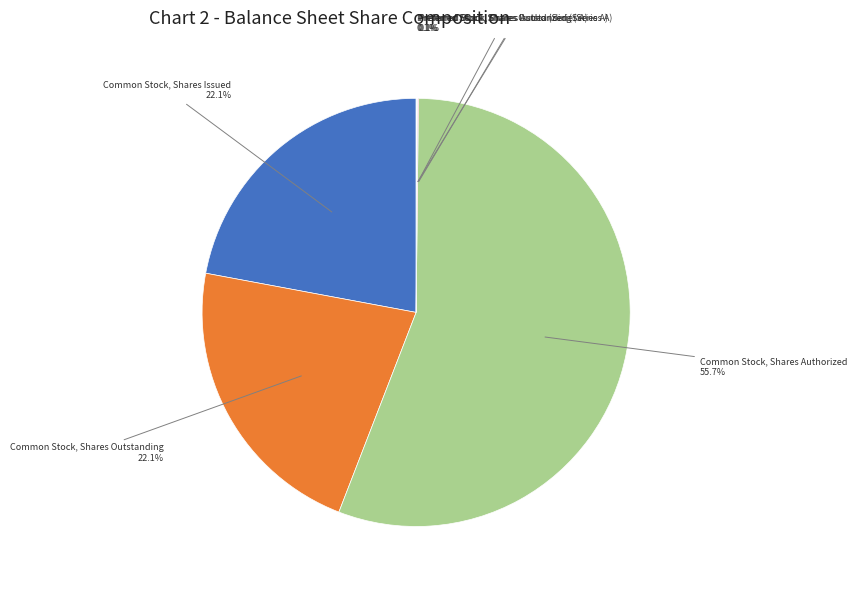

Is it true that Common Stock, Shares Outstanding is 22% of the pie?

True